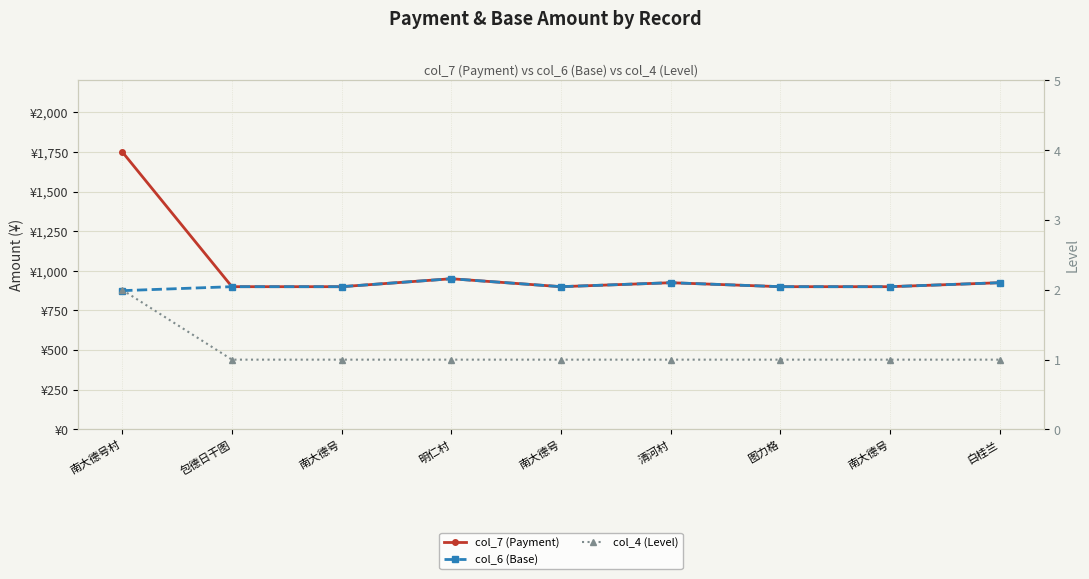

Reading left to right, extract all data points from this chart.

col_7 (Payment): 1750	900	900	950	900	925	900	900	925
col_6 (Base): 875	900	900	950	900	925	900	900	925
col_4 (Level): 2	1	1	1	1	1	1	1	1